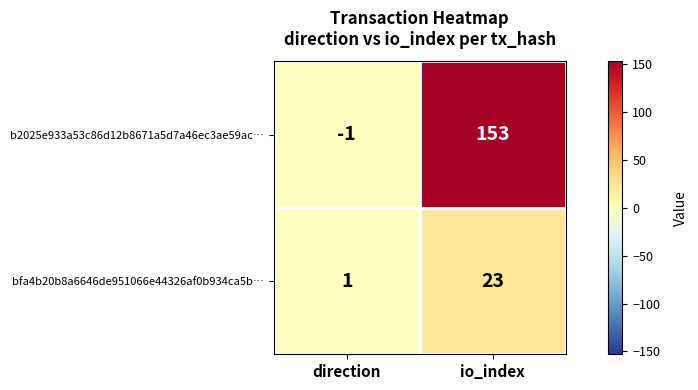

What is the difference between the highest and lowest values at direction?

2